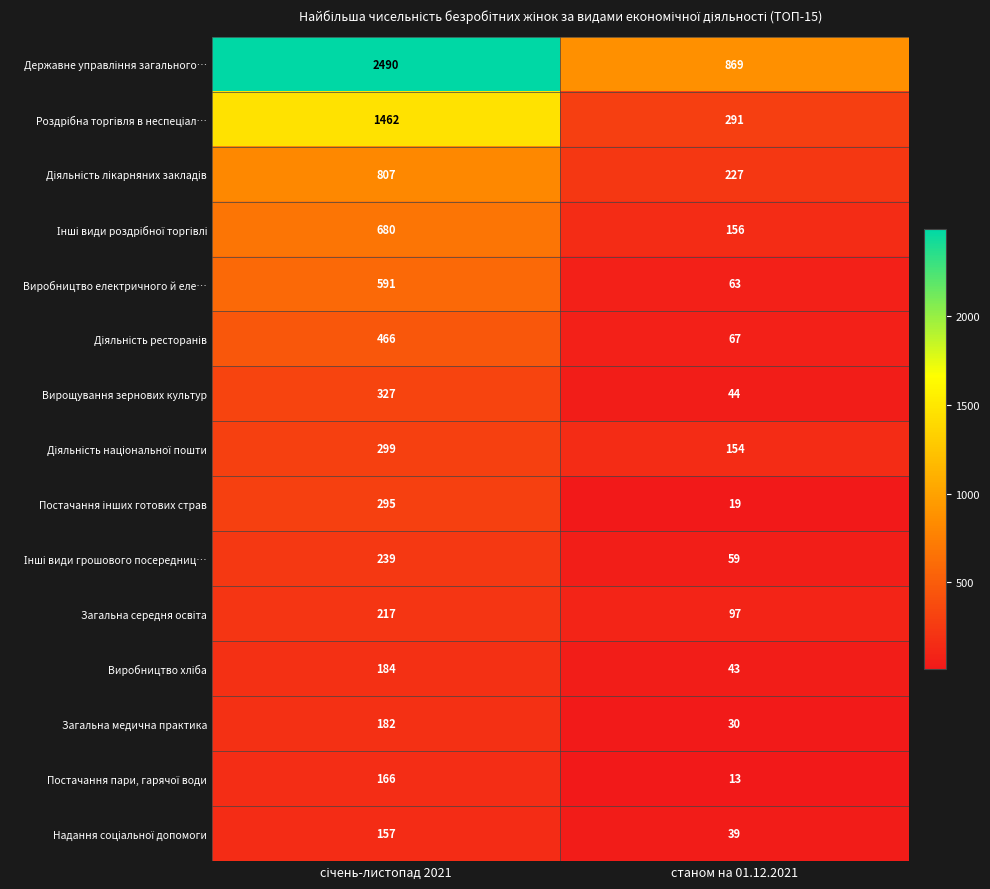

True or false: Виробництво електричного й еле… has a value of 19 at станом на 01.12.2021.

False